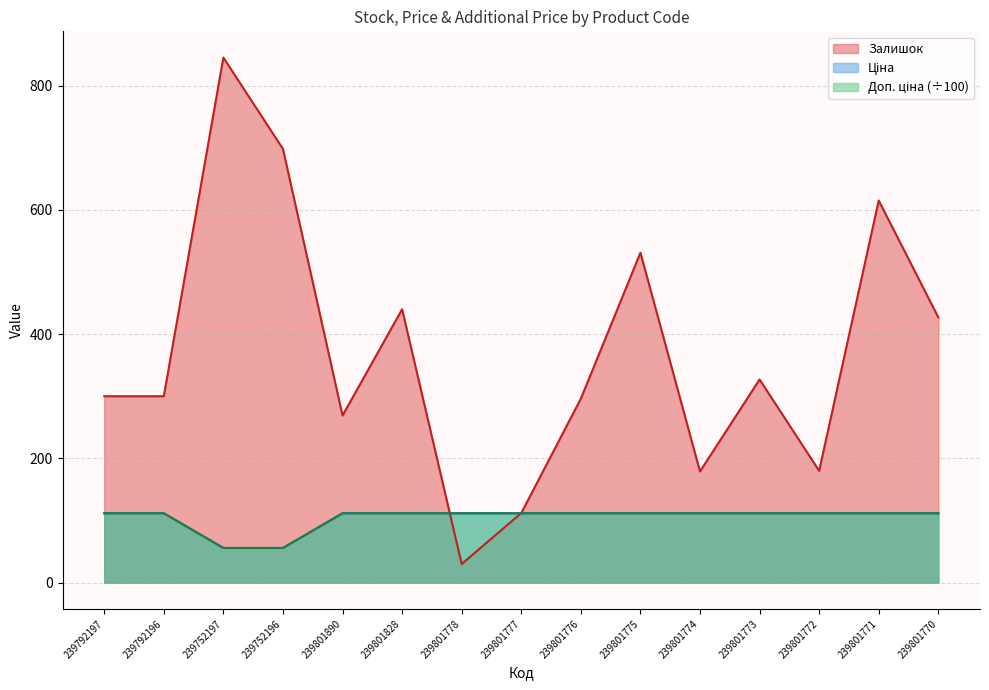

What is the value of the Доп. ціна point at the 11th from the left?

111.7